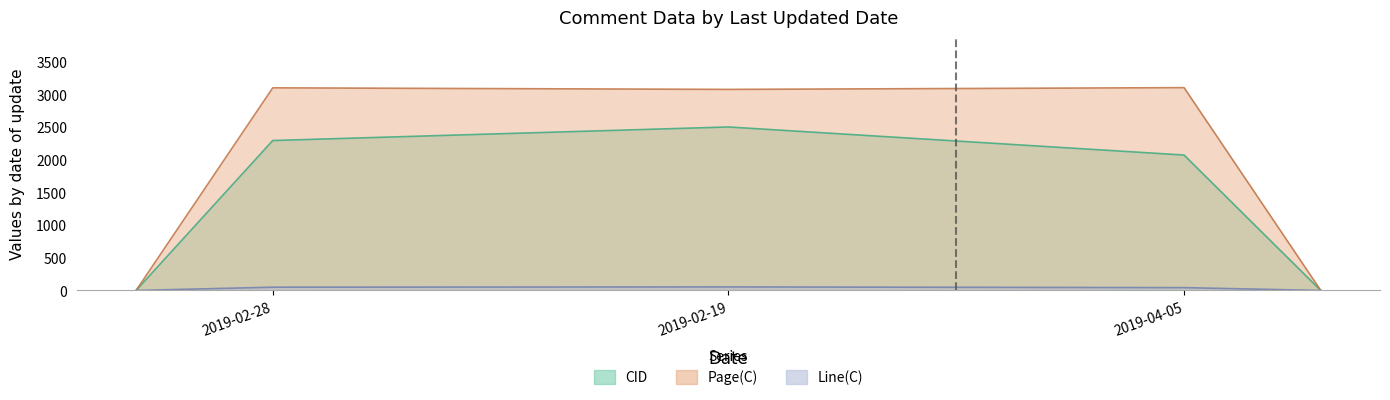

What is the sum of the CID values at 2019-04-05 and 2019-02-28?

4360